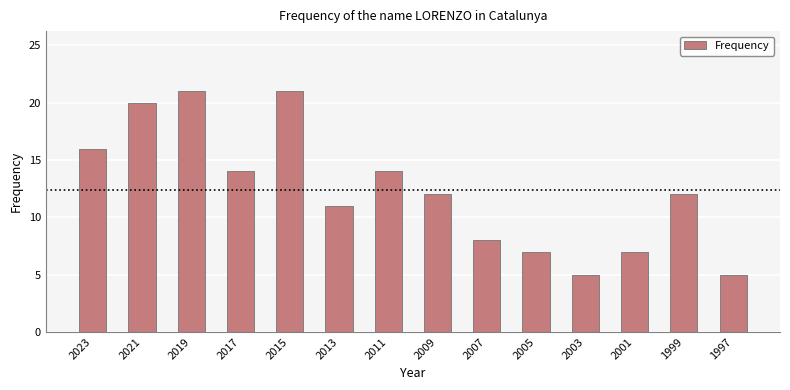

What is the greatest value displayed?

21